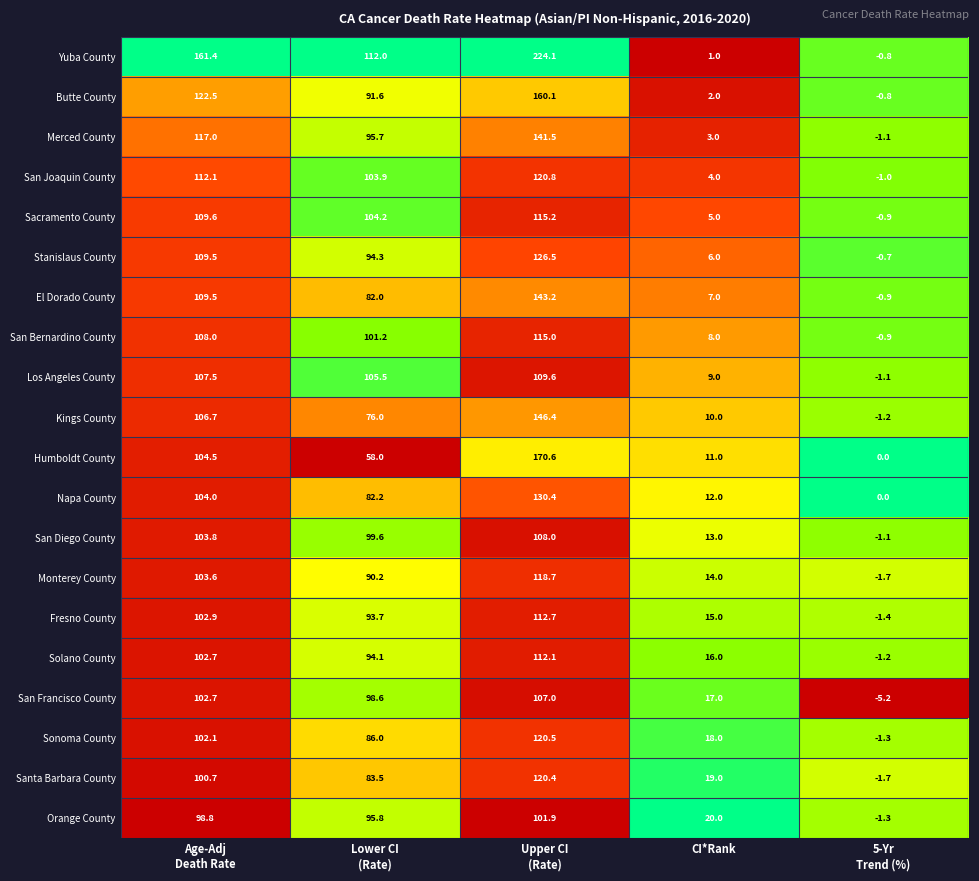

The San Diego County series shows 13.0 at CI*Rank. True or false?

True